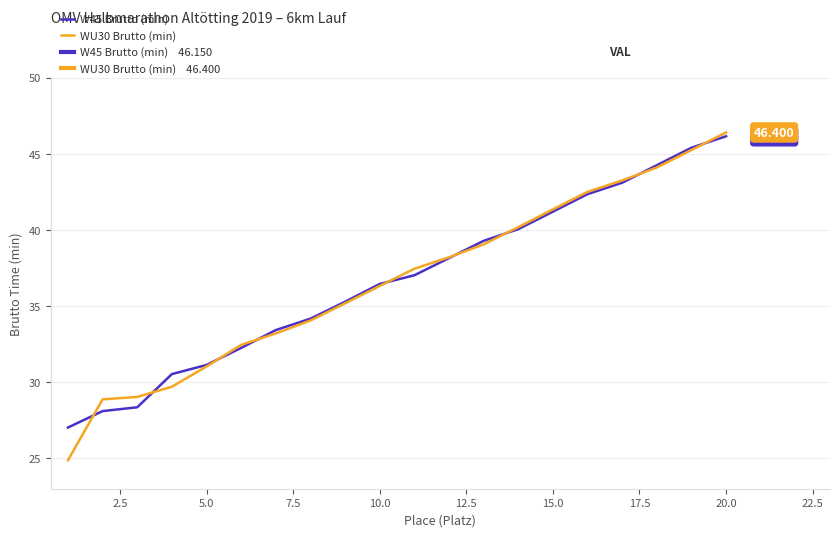

How many lines are shown in the chart?

2